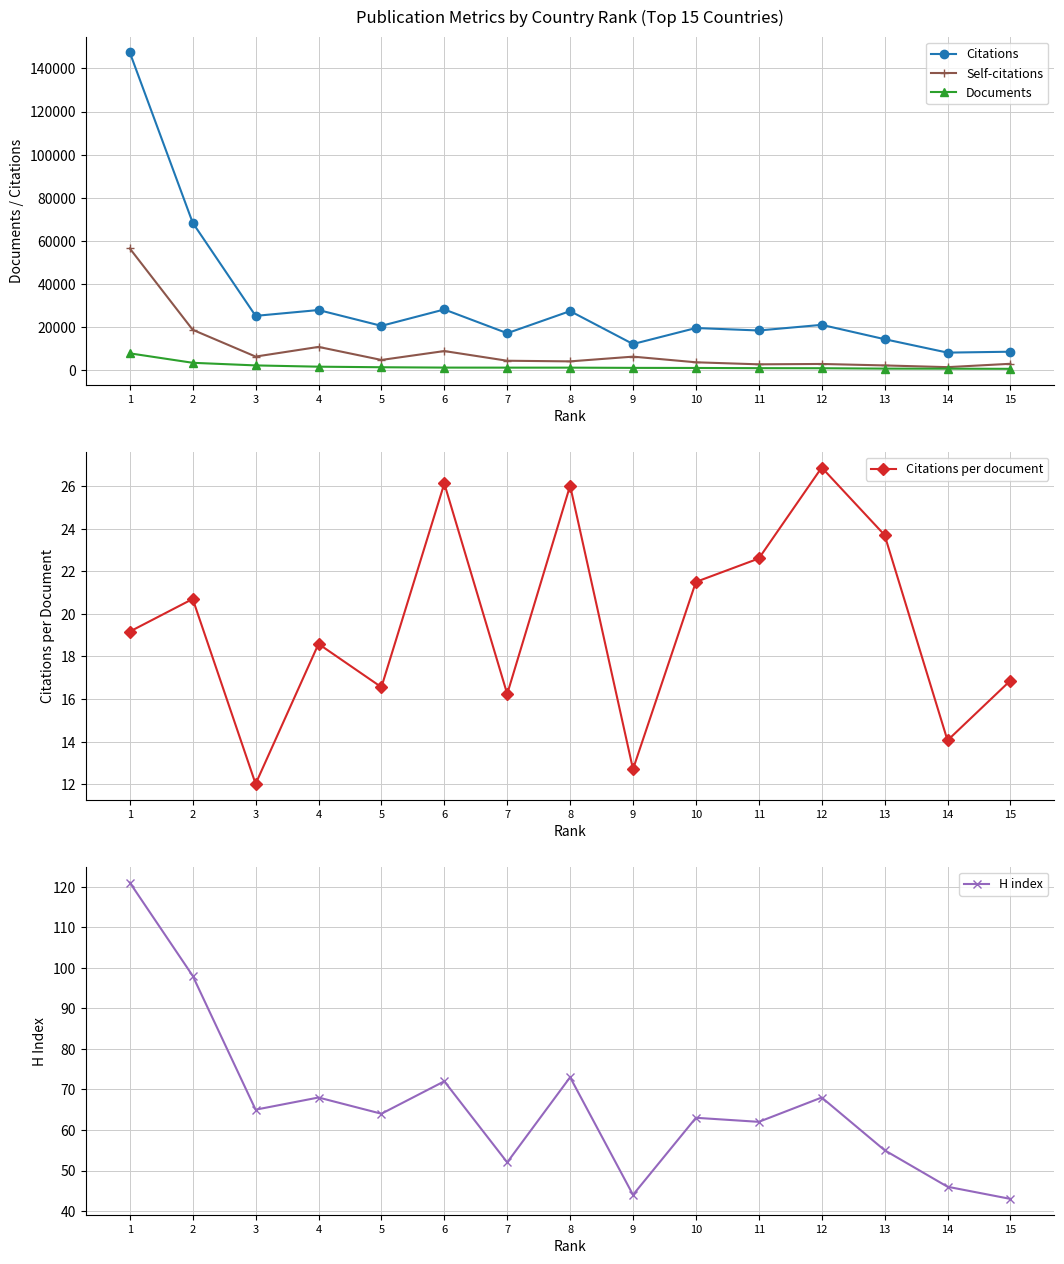

What is the average value of the Citations per document series?

19.6